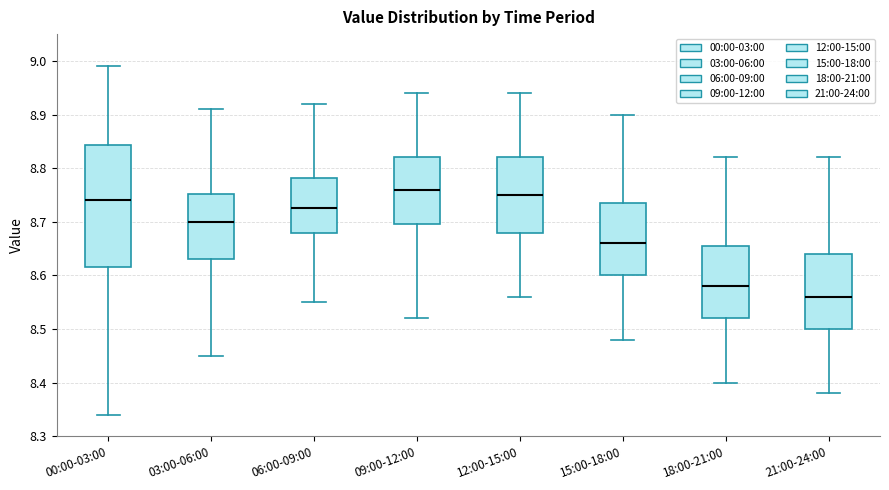

Reading left to right, read every box against the y-axis: the position of its median line, the range the box covers, and the ends of its whiskers. The values are not printed on the chart, so give them approximately, as read against the axis.

00:00-03:00: median 8.74, box 8.62 to 8.84, whiskers 8.34 to 8.99
03:00-06:00: median 8.70, box 8.63 to 8.75, whiskers 8.45 to 8.91
06:00-09:00: median 8.73, box 8.68 to 8.78, whiskers 8.55 to 8.92
09:00-12:00: median 8.76, box 8.70 to 8.82, whiskers 8.52 to 8.94
12:00-15:00: median 8.75, box 8.68 to 8.82, whiskers 8.56 to 8.94
15:00-18:00: median 8.66, box 8.60 to 8.74, whiskers 8.48 to 8.90
18:00-21:00: median 8.58, box 8.52 to 8.66, whiskers 8.40 to 8.82
21:00-24:00: median 8.56, box 8.50 to 8.64, whiskers 8.38 to 8.82